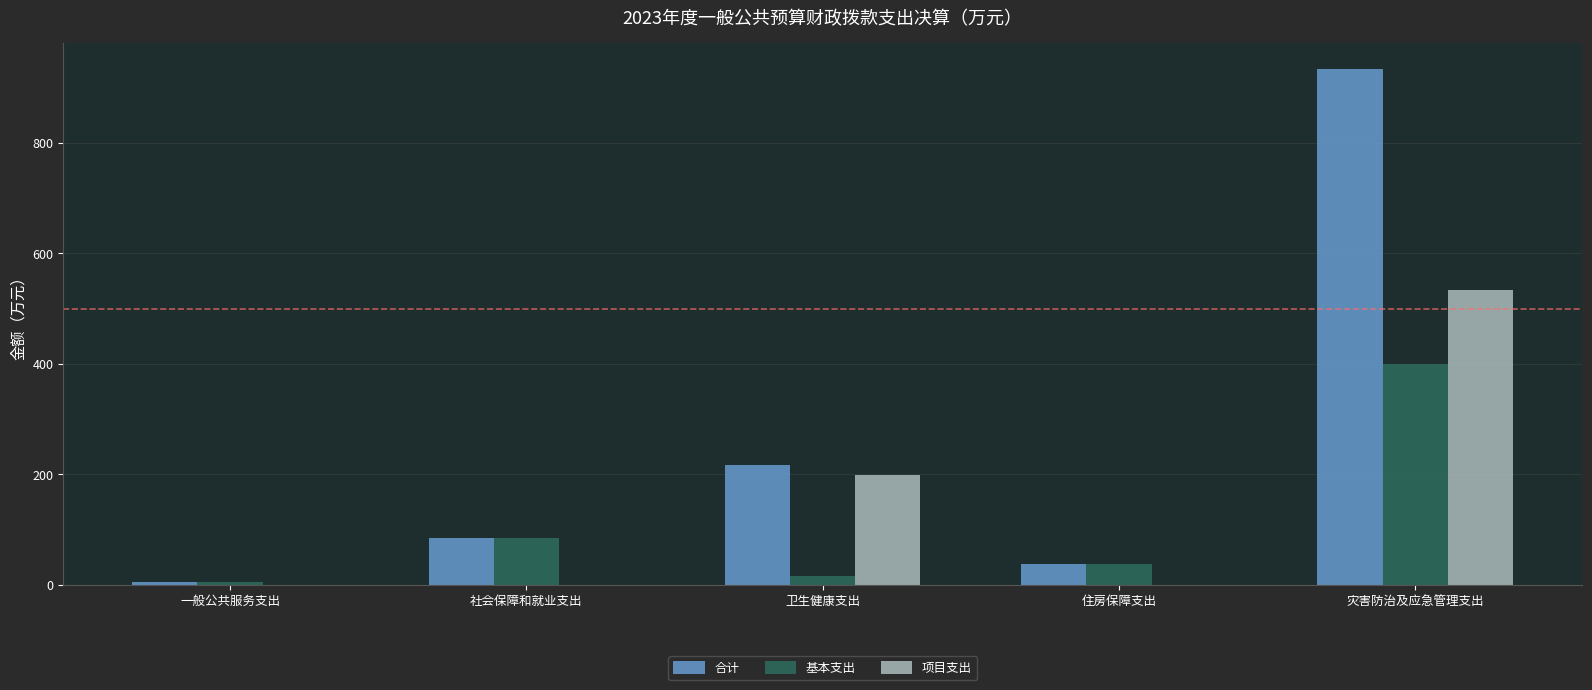

At which label does 基本支出 reach its peak?

灾害防治及应急管理支出